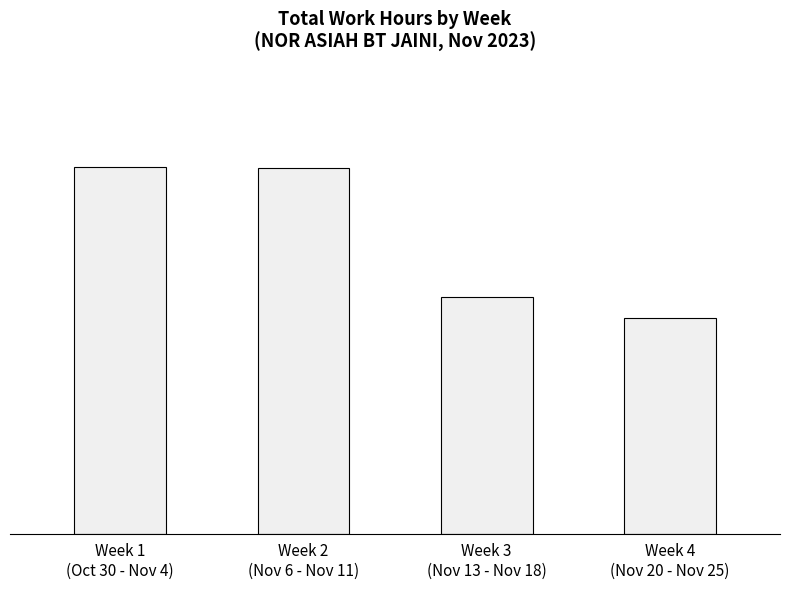

What is the difference between the values at Week 2
(Nov 6 - Nov 11) and Week 4
(Nov 20 - Nov 25)?

27.8